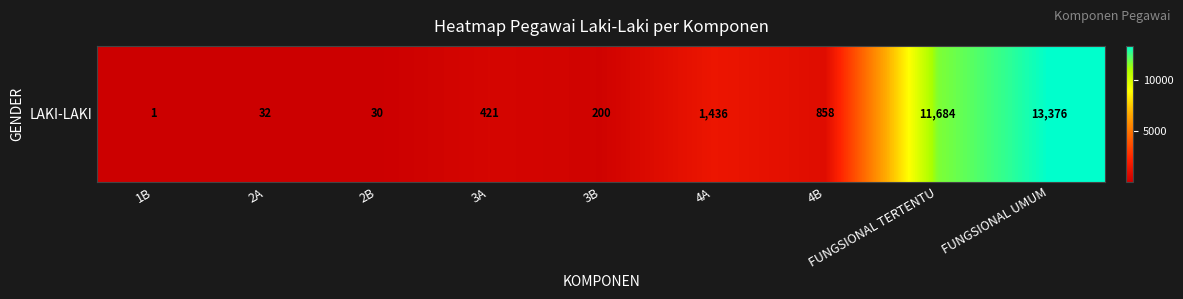

What is the sum of the values at 4B and 3A?

1279